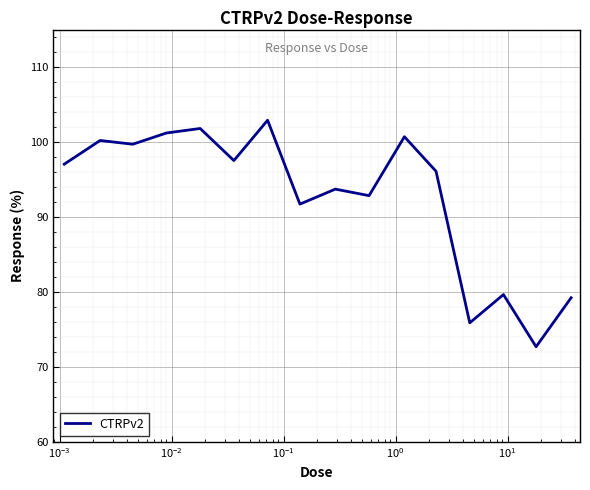

What is the minimum value shown in the chart?

72.7